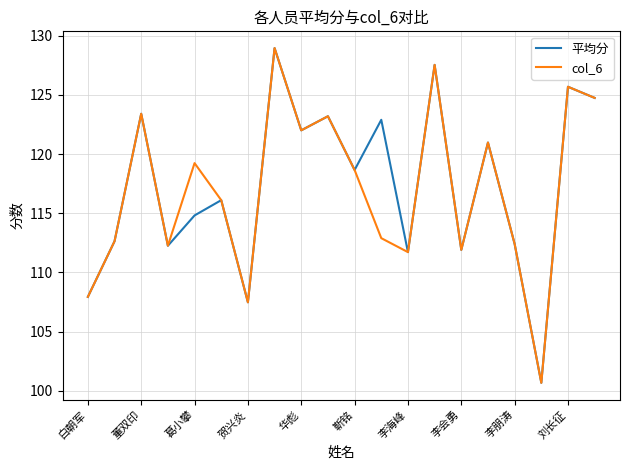

What is the smallest value displayed?

100.7